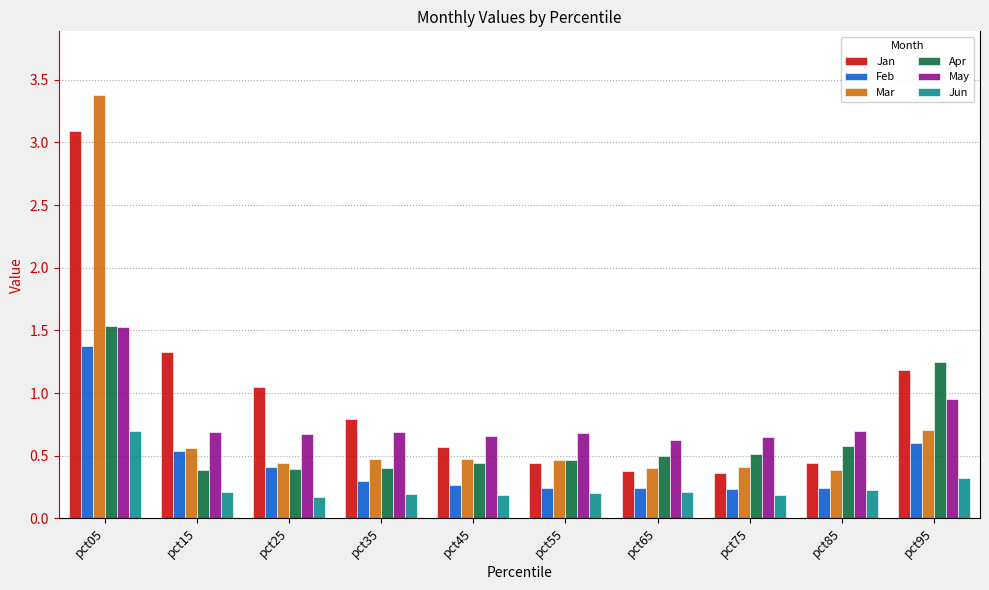

The Feb series shows 0.1 at pct75. True or false?

False